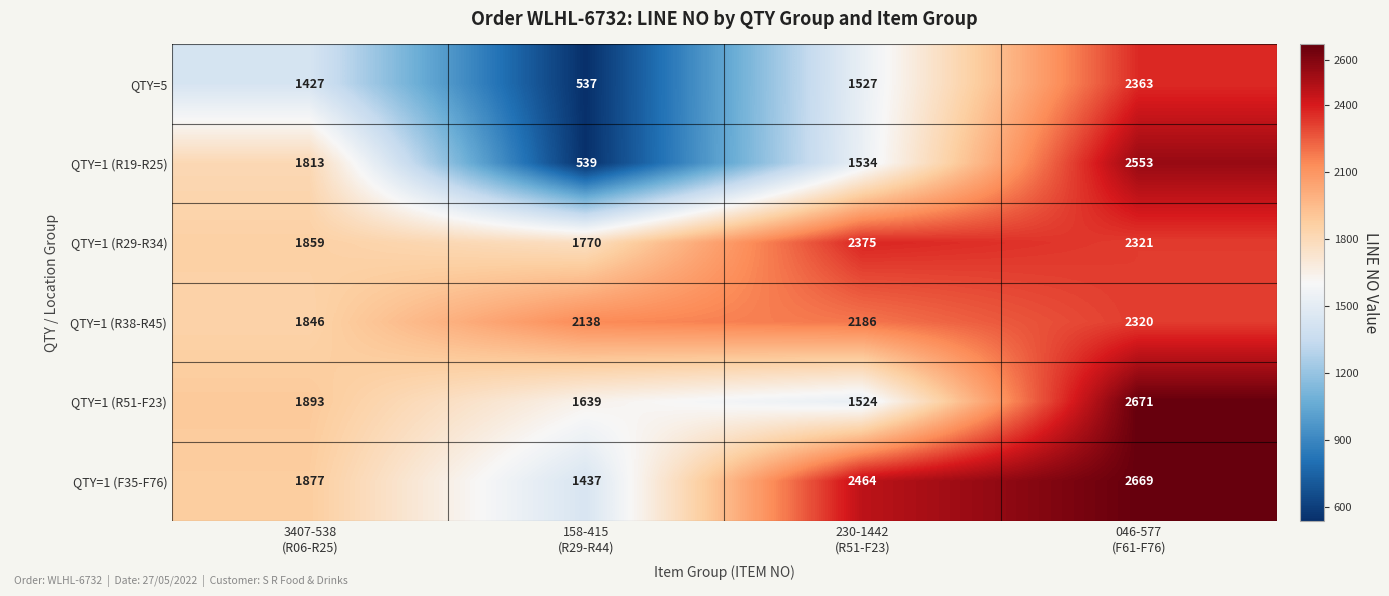

Reading left to right, list all the values displayed in this chart.

QTY=5: 1427	537	1527	2363
QTY=1 (R19-R25): 1813	539	1534	2553
QTY=1 (R29-R34): 1859	1770	2375	2321
QTY=1 (R38-R45): 1846	2138	2186	2320
QTY=1 (R51-F23): 1893	1639	1524	2671
QTY=1 (F35-F76): 1877	1437	2464	2669